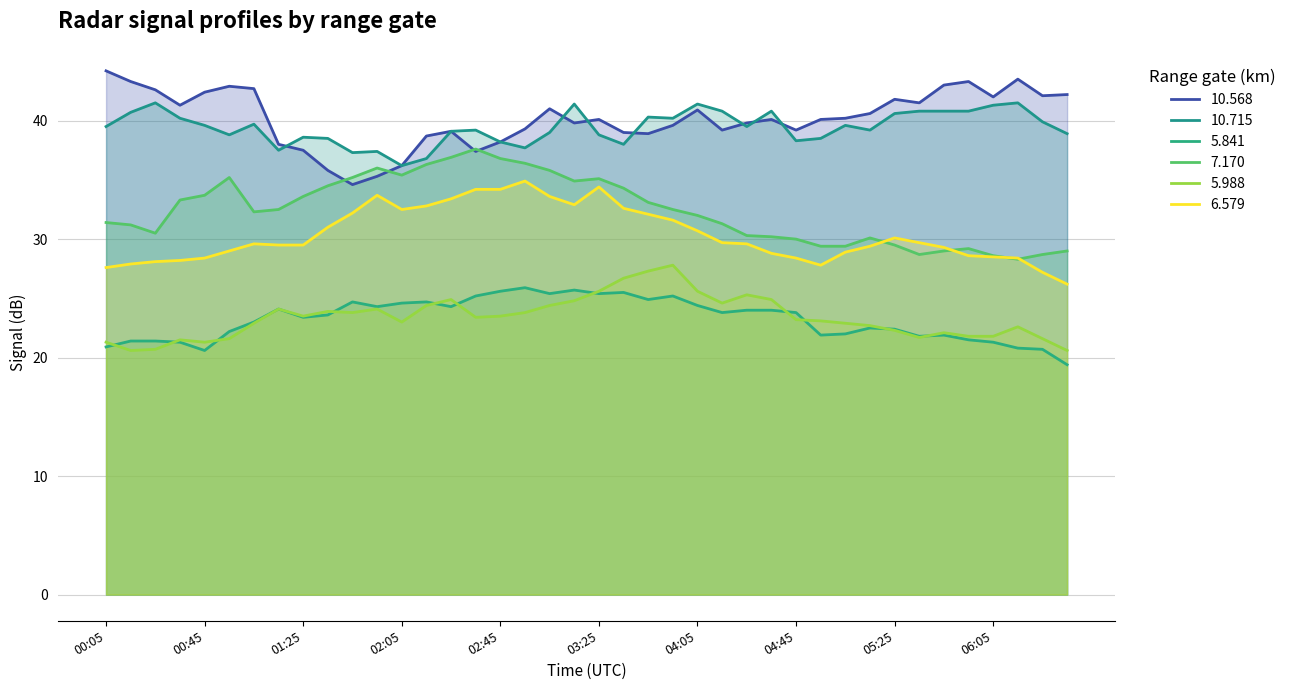

How many lines are shown in the chart?

6